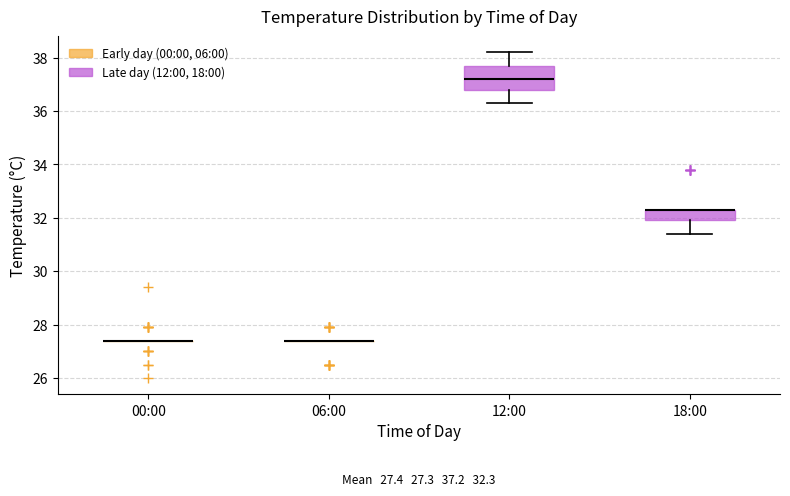

Comparing the boxes themselves (not the whiskers), which one is the tallest?

12:00